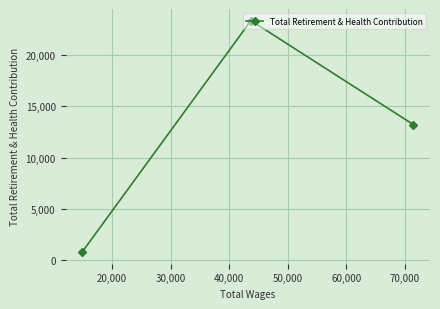

What is the difference between the maximum and minimum values?

22569